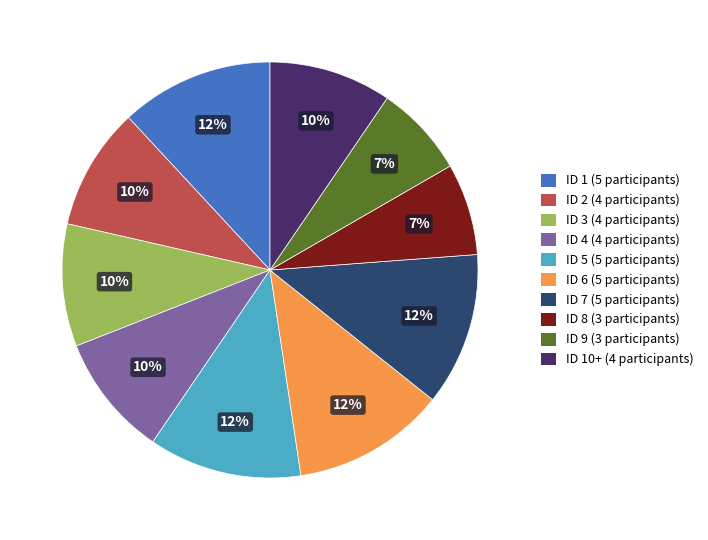

To the nearest percent, what portion does ID 2 (4 participants) represent?

10%